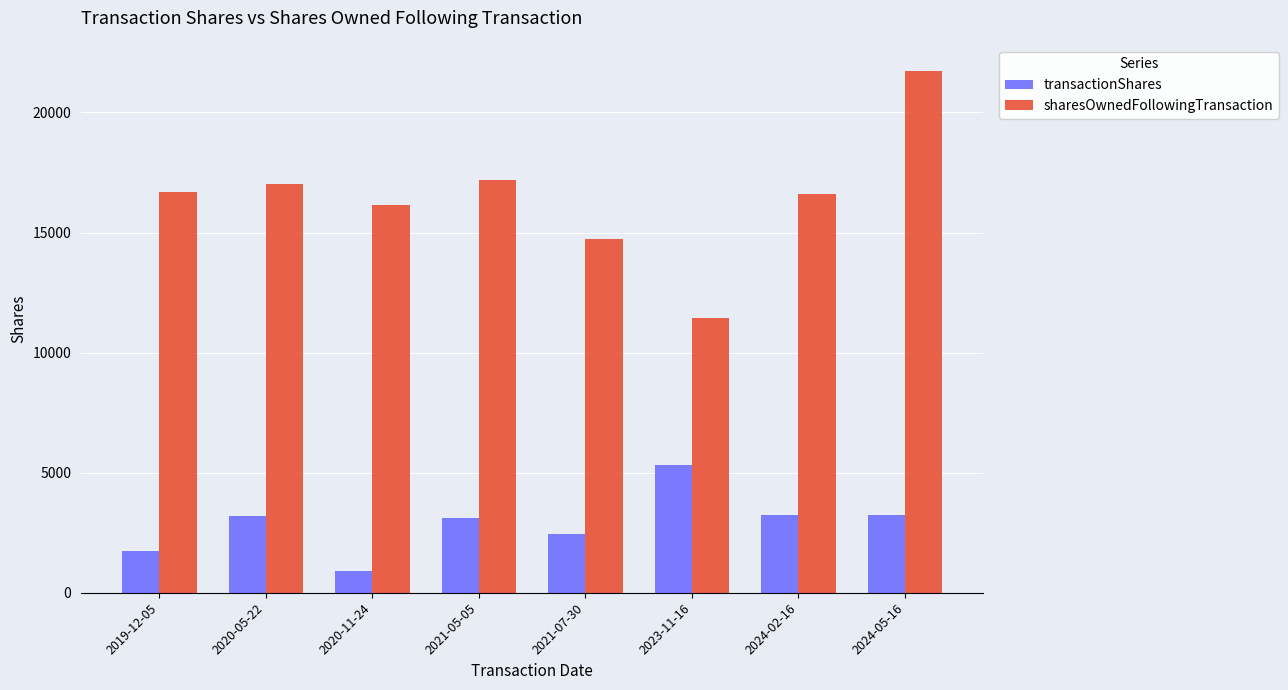

Rank the series at 2019-12-05 from highest to lowest value.

sharesOwnedFollowingTransaction, transactionShares